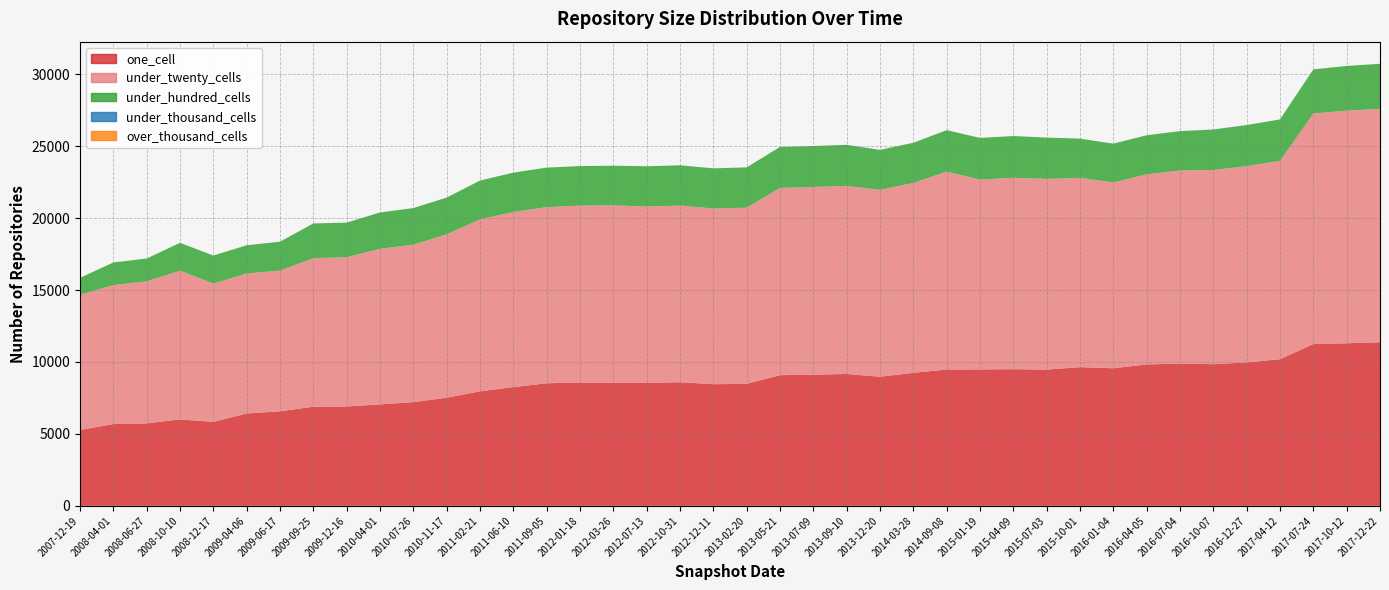

Reading left to right, what are all the values shown in this chart?

one_cell: 2007-12-19=5275	2008-04-01=5686	2008-06-27=5733	2008-10-10=6008	2008-12-17=5839	2009-04-06=6421	2009-06-17=6575	2009-09-25=6894	2009-12-16=6906	2010-04-01=7051	2010-07-26=7212	2010-11-17=7516	2011-02-21=7961	2011-06-10=8253	2011-09-05=8522	2012-01-18=8577	2012-03-26=8562	2012-07-13=8546	2012-10-31=8594	2012-12-11=8456	2013-02-20=8484	2013-05-21=9083	2013-07-09=9122	2013-09-10=9167	2013-12-20=8976	2014-03-28=9245	2014-09-08=9481	2015-01-19=9484	2015-04-09=9500	2015-07-03=9472	2015-10-01=9642	2016-01-04=9565	2016-04-05=9831	2016-07-04=9889	2016-10-07=9848	2016-12-27=9969	2017-04-12=10192	2017-07-24=11246	2017-10-12=11301	2017-12-22=11374
under_twenty_cells: 2007-12-19=9400	2008-04-01=9663	2008-06-27=9872	2008-10-10=10339	2008-12-17=9615	2009-04-06=9729	2009-06-17=9782	2009-09-25=10323	2009-12-16=10378	2010-04-01=10819	2010-07-26=10941	2010-11-17=11359	2011-02-21=11952	2011-06-10=12178	2011-09-05=12245	2012-01-18=12292	2012-03-26=12326	2012-07-13=12259	2012-10-31=12281	2012-12-11=12213	2013-02-20=12240	2013-05-21=13016	2013-07-09=13045	2013-09-10=13074	2013-12-20=12989	2014-03-28=13202	2014-09-08=13751	2015-01-19=13195	2015-04-09=13305	2015-07-03=13253	2015-10-01=13160	2016-01-04=12917	2016-04-05=13214	2016-07-04=13423	2016-10-07=13496	2016-12-27=13643	2017-04-12=13793	2017-07-24=16025	2017-10-12=16172	2017-12-22=16221
under_hundred_cells: 2007-12-19=1176	2008-04-01=1569	2008-06-27=1588	2008-10-10=1938	2008-12-17=1948	2009-04-06=1964	2009-06-17=2006	2009-09-25=2413	2009-12-16=2406	2010-04-01=2523	2010-07-26=2546	2010-11-17=2553	2011-02-21=2700	2011-06-10=2732	2011-09-05=2745	2012-01-18=2750	2012-03-26=2758	2012-07-13=2799	2012-10-31=2798	2012-12-11=2791	2013-02-20=2805	2013-05-21=2851	2013-07-09=2845	2013-09-10=2854	2013-12-20=2780	2014-03-28=2792	2014-09-08=2885	2015-01-19=2897	2015-04-09=2901	2015-07-03=2873	2015-10-01=2724	2016-01-04=2695	2016-04-05=2715	2016-07-04=2736	2016-10-07=2807	2016-12-27=2858	2017-04-12=2877	2017-07-24=3069	2017-10-12=3105	2017-12-22=3133
under_thousand_cells: 2007-12-19=0	2008-04-01=0	2008-06-27=0	2008-10-10=0	2008-12-17=0	2009-04-06=0	2009-06-17=0	2009-09-25=0	2009-12-16=0	2010-04-01=0	2010-07-26=0	2010-11-17=0	2011-02-21=0	2011-06-10=0	2011-09-05=0	2012-01-18=0	2012-03-26=0	2012-07-13=0	2012-10-31=0	2012-12-11=0	2013-02-20=0	2013-05-21=0	2013-07-09=0	2013-09-10=0	2013-12-20=0	2014-03-28=0	2014-09-08=0	2015-01-19=0	2015-04-09=0	2015-07-03=0	2015-10-01=0	2016-01-04=1	2016-04-05=1	2016-07-04=1	2016-10-07=15	2016-12-27=1	2017-04-12=1	2017-07-24=1	2017-10-12=1	2017-12-22=2
over_thousand_cells: 2007-12-19=0	2008-04-01=0	2008-06-27=0	2008-10-10=0	2008-12-17=0	2009-04-06=0	2009-06-17=0	2009-09-25=0	2009-12-16=0	2010-04-01=0	2010-07-26=0	2010-11-17=0	2011-02-21=0	2011-06-10=0	2011-09-05=0	2012-01-18=0	2012-03-26=0	2012-07-13=0	2012-10-31=0	2012-12-11=0	2013-02-20=0	2013-05-21=0	2013-07-09=0	2013-09-10=0	2013-12-20=0	2014-03-28=0	2014-09-08=0	2015-01-19=0	2015-04-09=0	2015-07-03=0	2015-10-01=0	2016-01-04=0	2016-04-05=0	2016-07-04=0	2016-10-07=0	2016-12-27=0	2017-04-12=0	2017-07-24=0	2017-10-12=0	2017-12-22=0